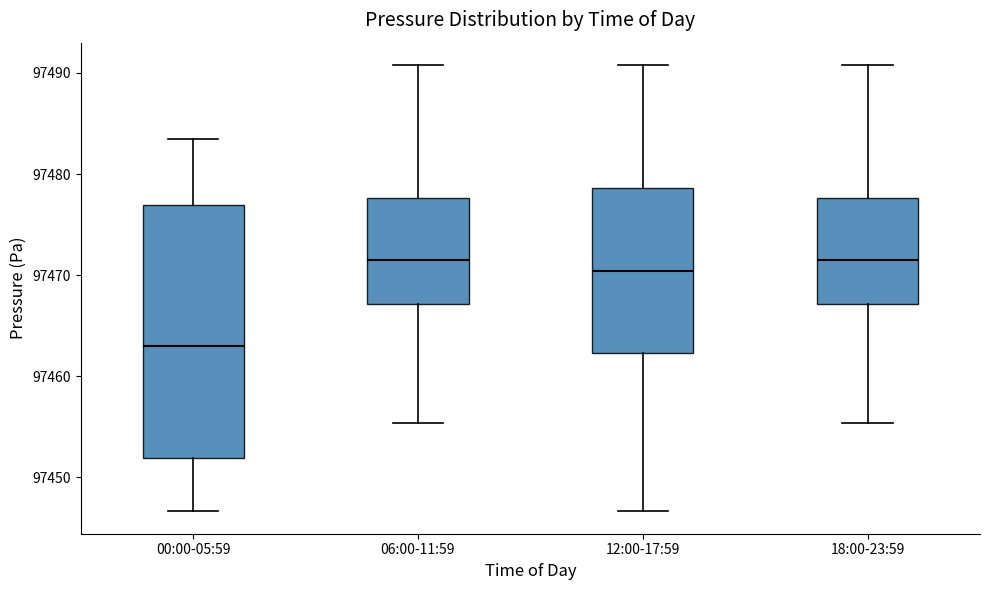

Which box is the tallest, from its lower edge to its upper edge?

00:00-05:59